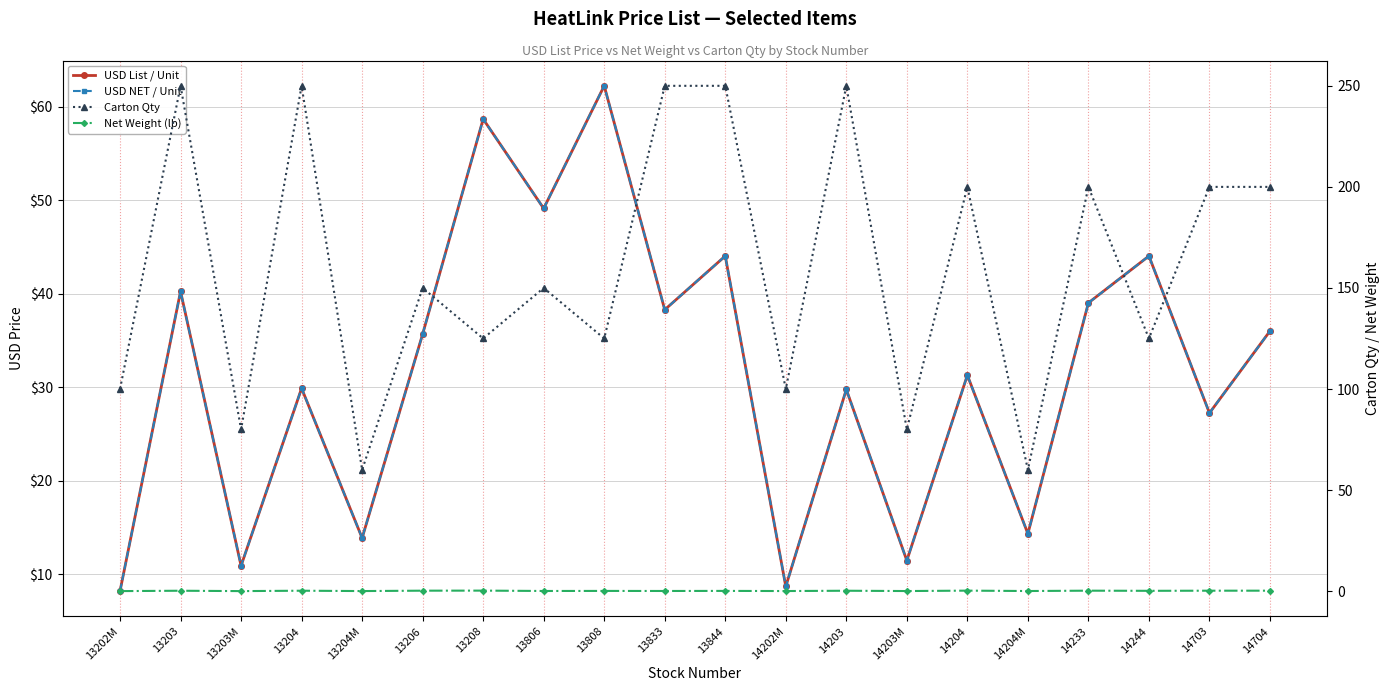

Read the USD NET / Unit value at 13204.

29.9